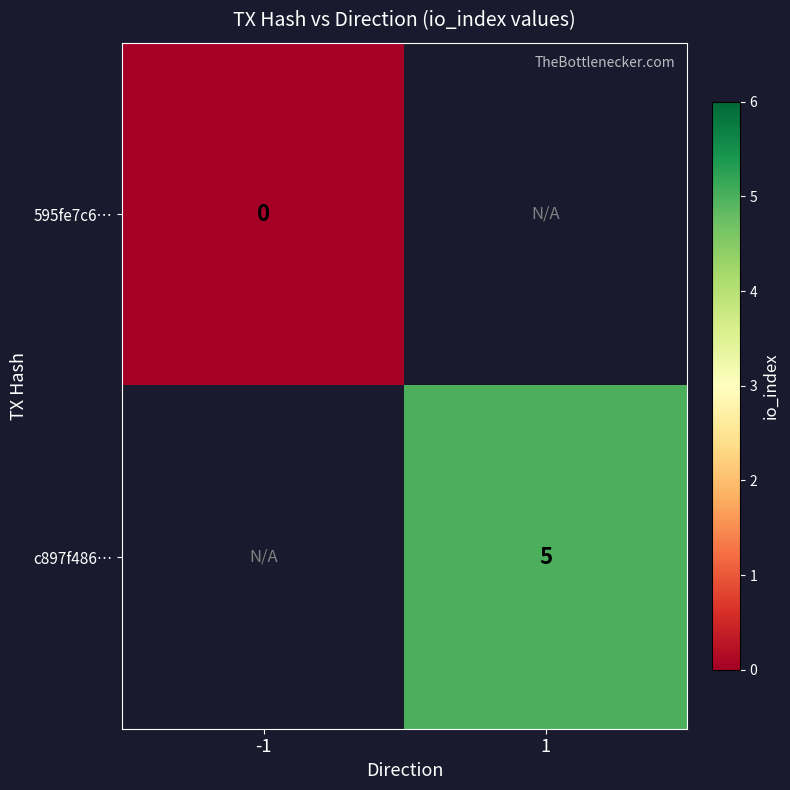

Is it true that c897f486… equals 5 at 1?

True